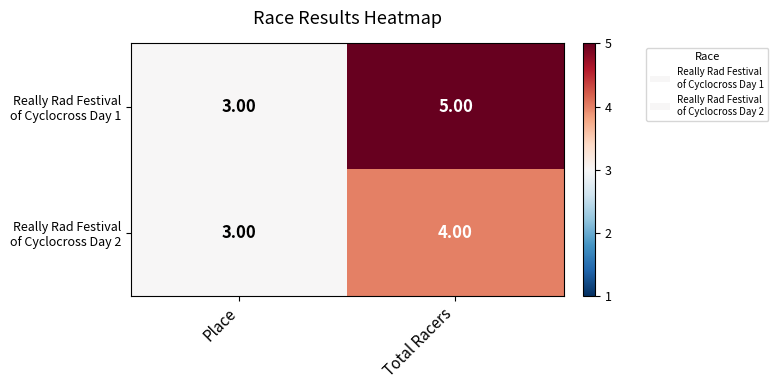

What is the maximum value shown in the chart?

5